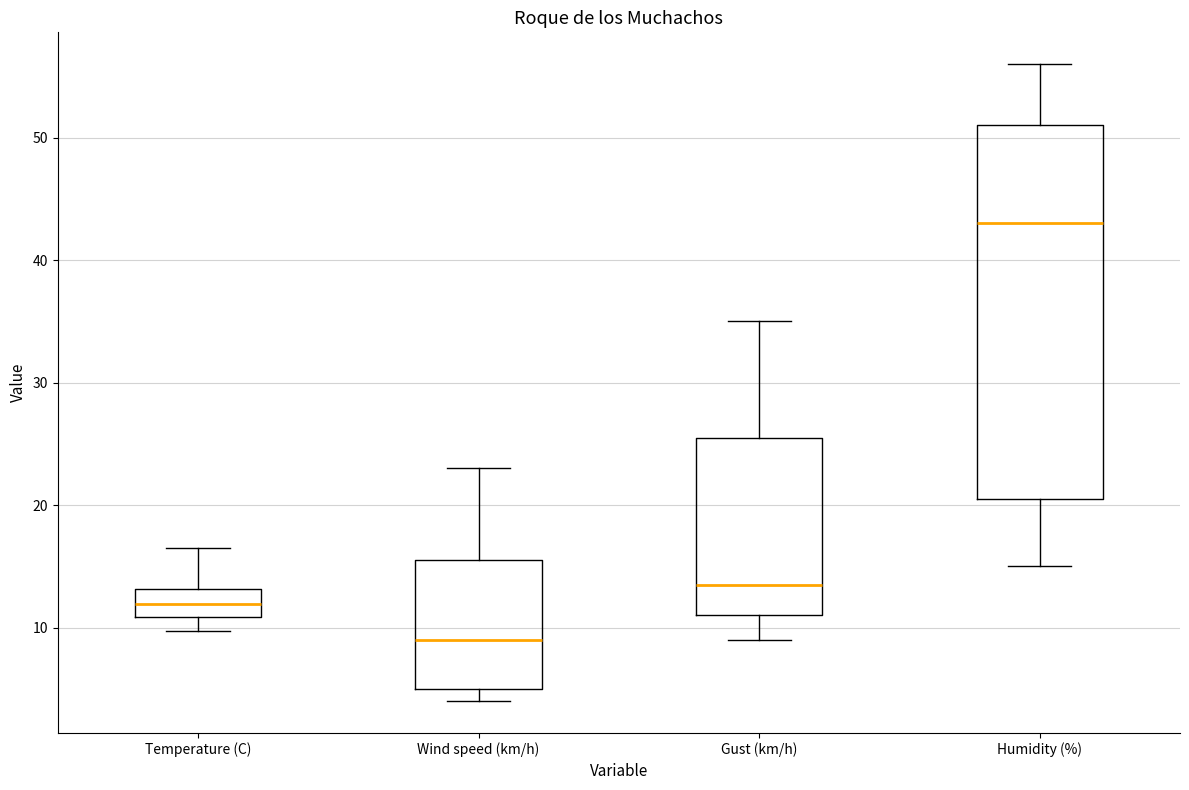

Reading left to right, read every box against the y-axis: the position of its median line, the range the box covers, and the ends of its whiskers. The values are not printed on the chart, so give them approximately, as read against the axis.

Temperature (C): median 12, box 11 to 13, whiskers 10 to 17
Wind speed (km/h): median 9, box 5 to 16, whiskers 4 to 23
Gust (km/h): median 14, box 11 to 26, whiskers 9 to 35
Humidity (%): median 43, box 21 to 51, whiskers 15 to 56